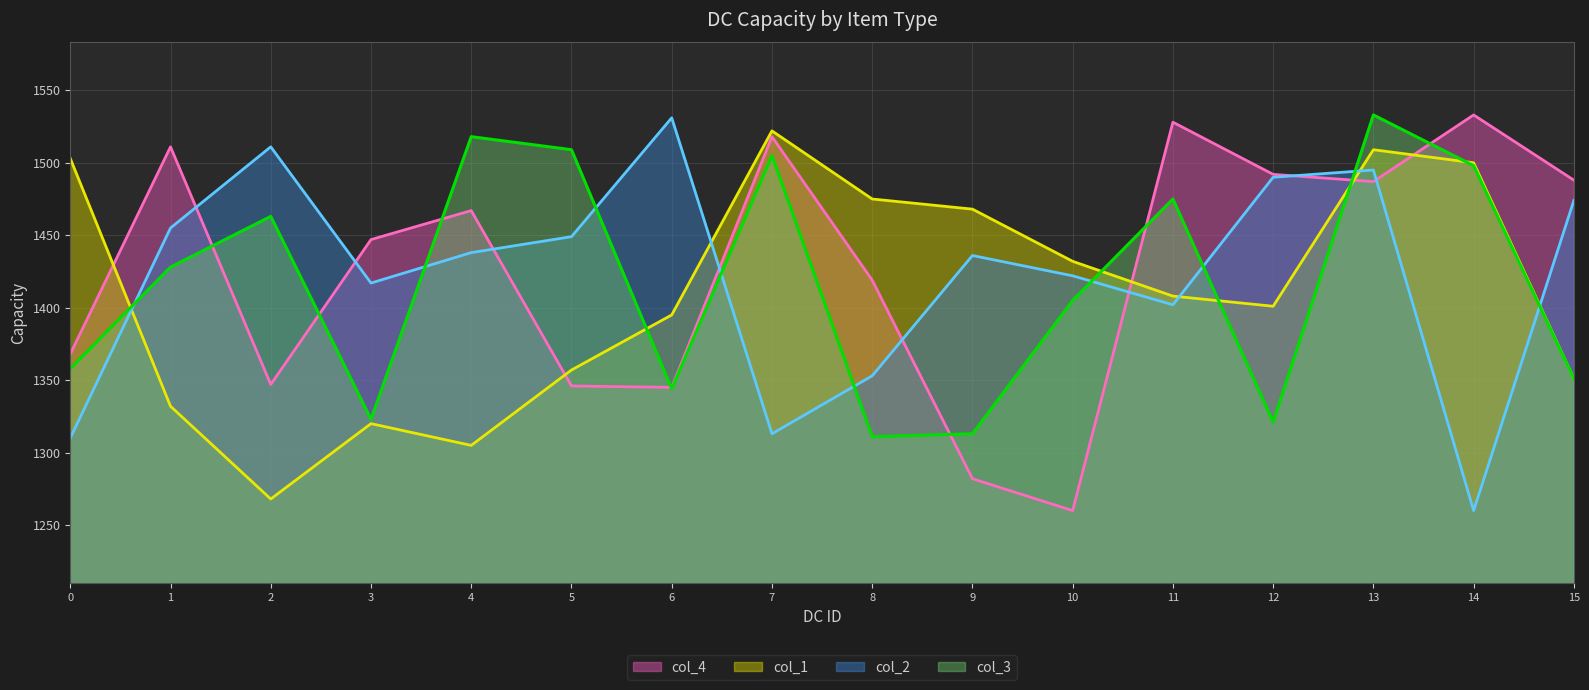

Between 5 and 11, which series saw the biggest shift?

col_4 line